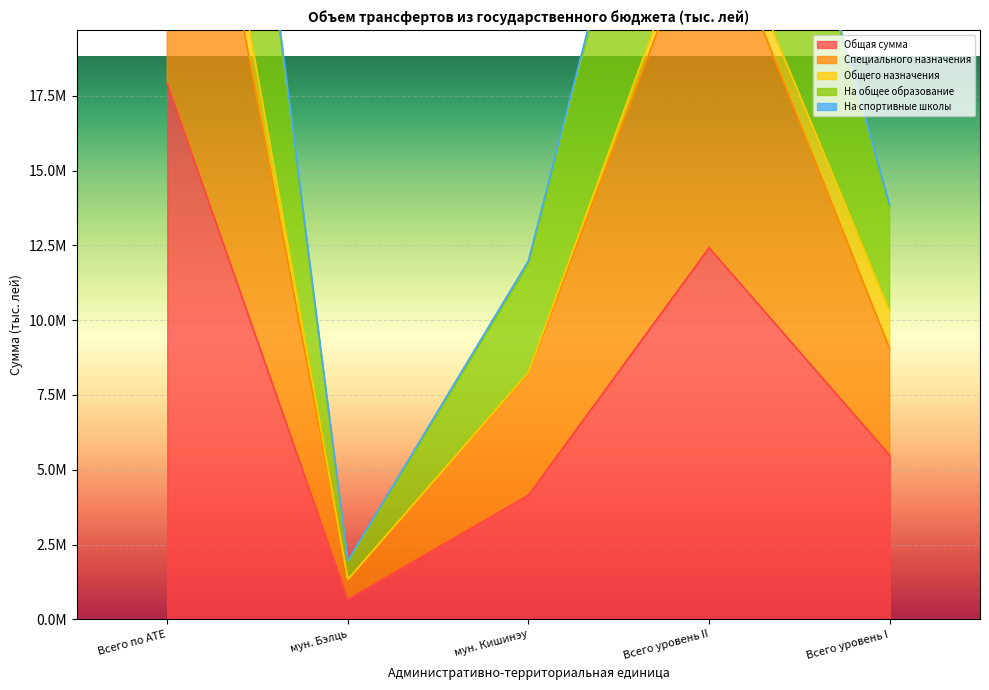

True or false: Специального назначения and Общая сумма cross at least once.

False